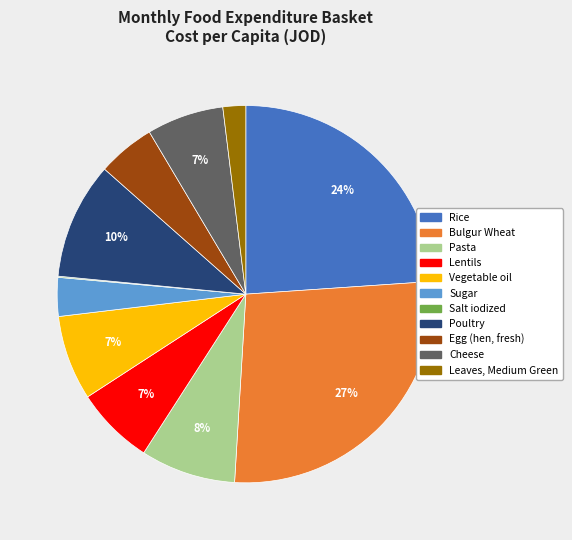

To the nearest percent, what portion does Lentils represent?

7%